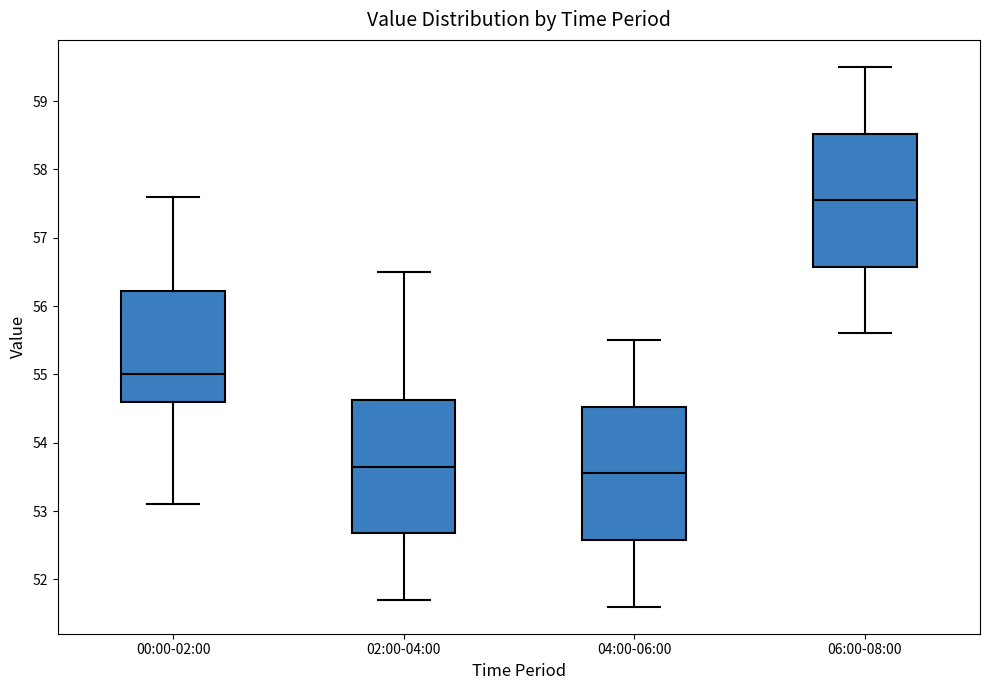

Which box's median line is the highest?

06:00-08:00